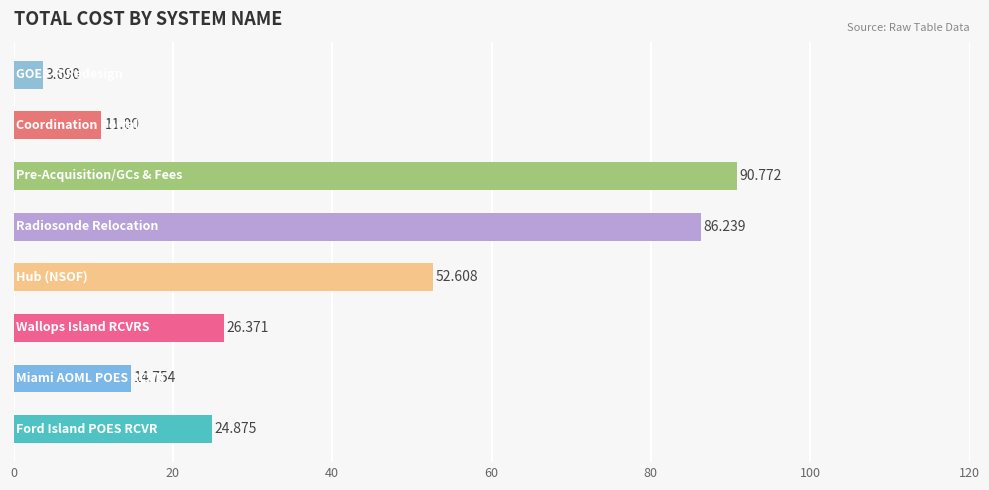

How many bars are there in total?

8